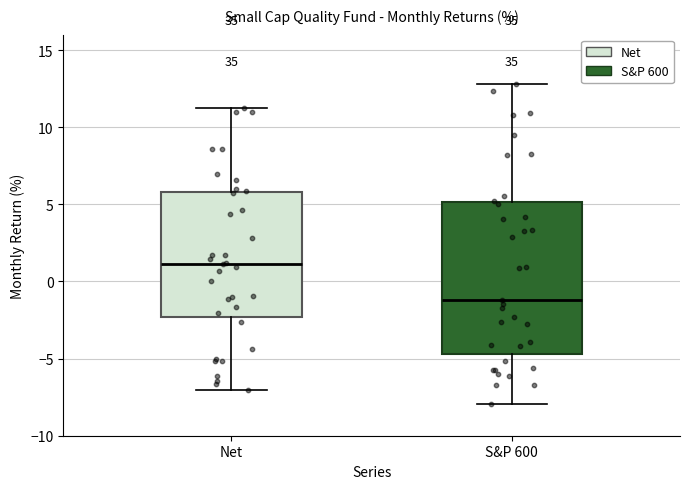

Which box has the highest median line?

Net